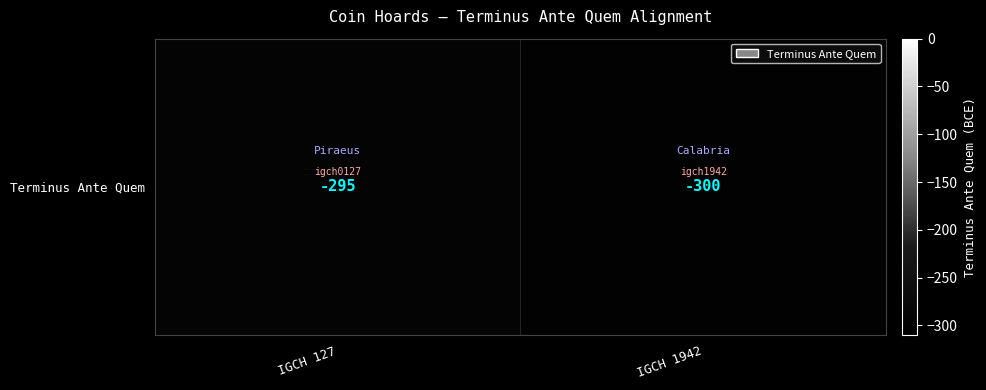

What is the difference between the values at IGCH 1942 and IGCH 127?

5